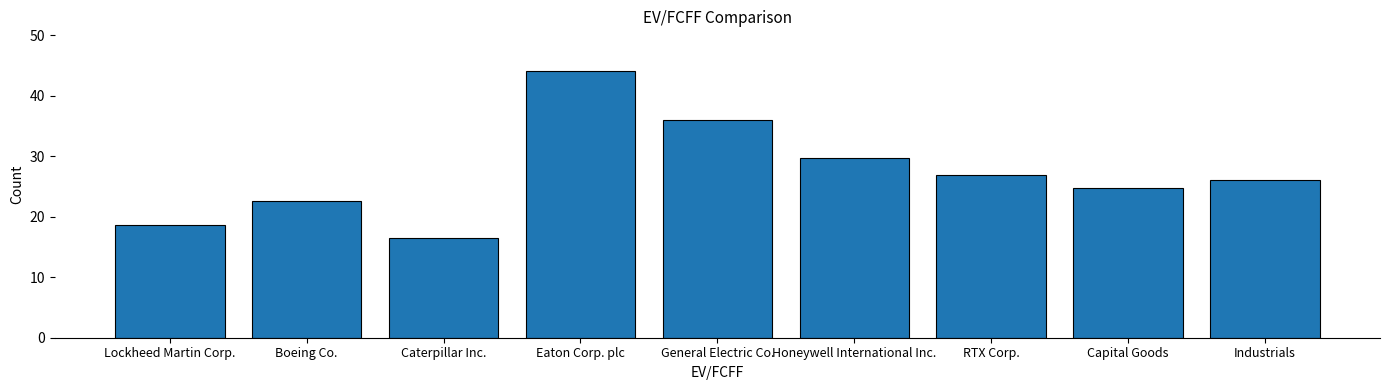

True or false: the data shows 26.1 at Industrials.

True